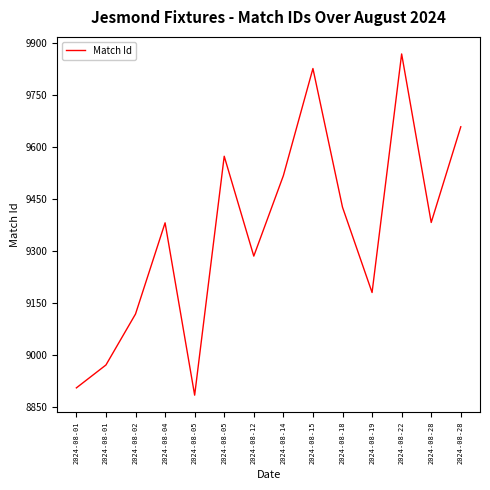

Is this an area chart (filled region under the line)?

No